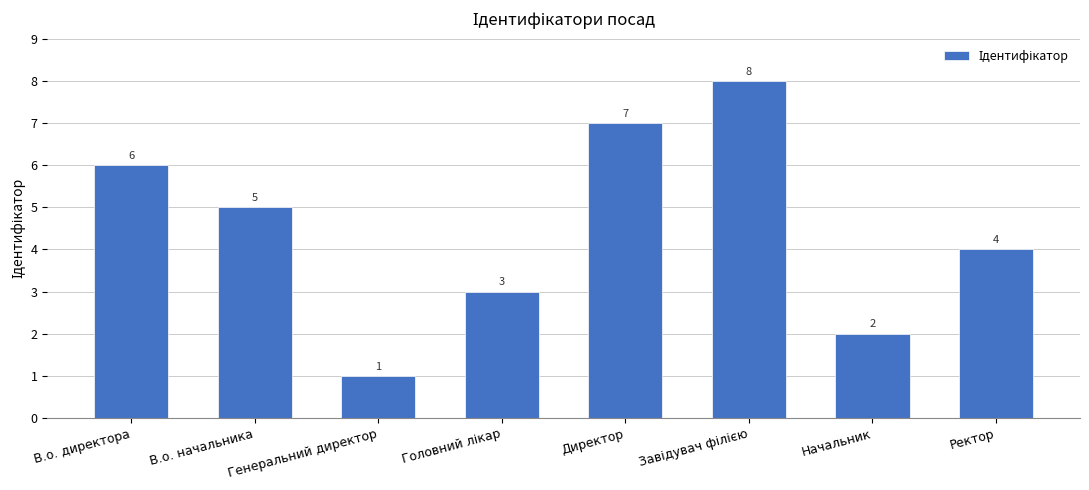

Which has a higher value, Директор or Ректор?

Директор